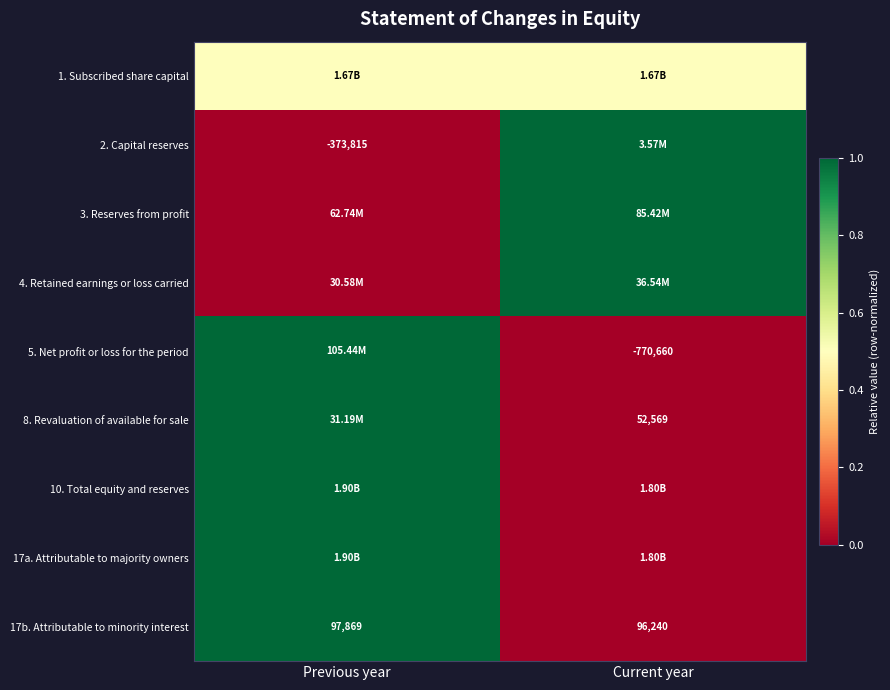

What is the difference between the 17b. Attributable to minority interest values at Previous year and Current year?

1629.0